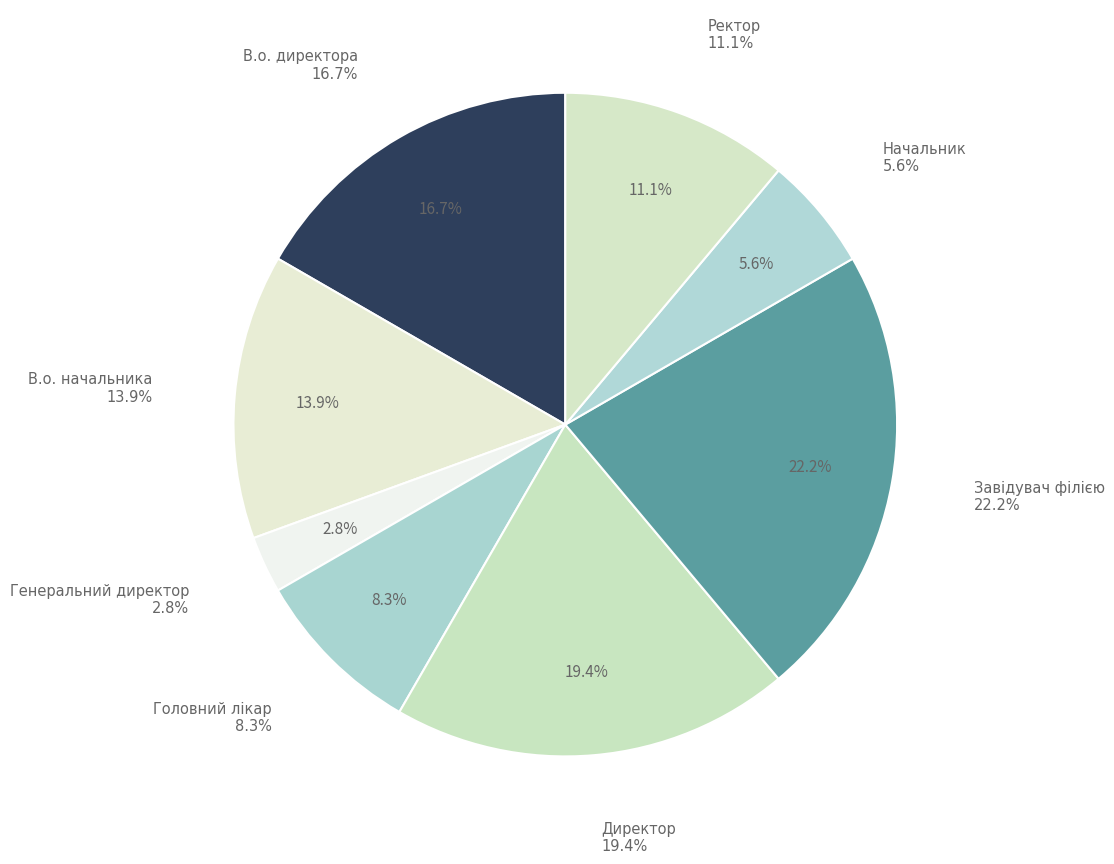

Combined, do Начальник and Генеральний директор account for over 50%?

No